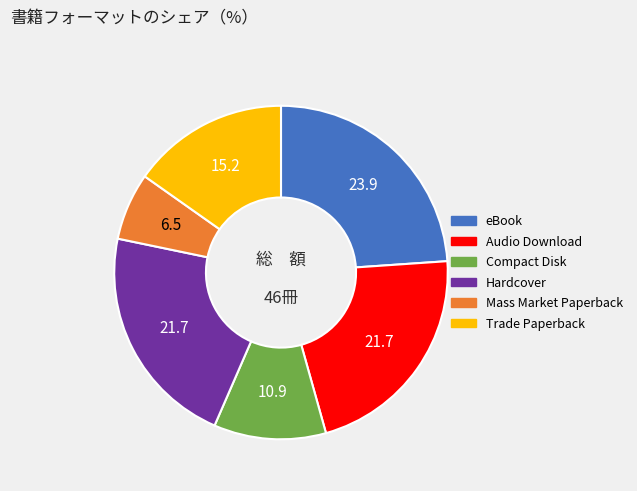

Is there any slice that represents more than half of the pie?

No